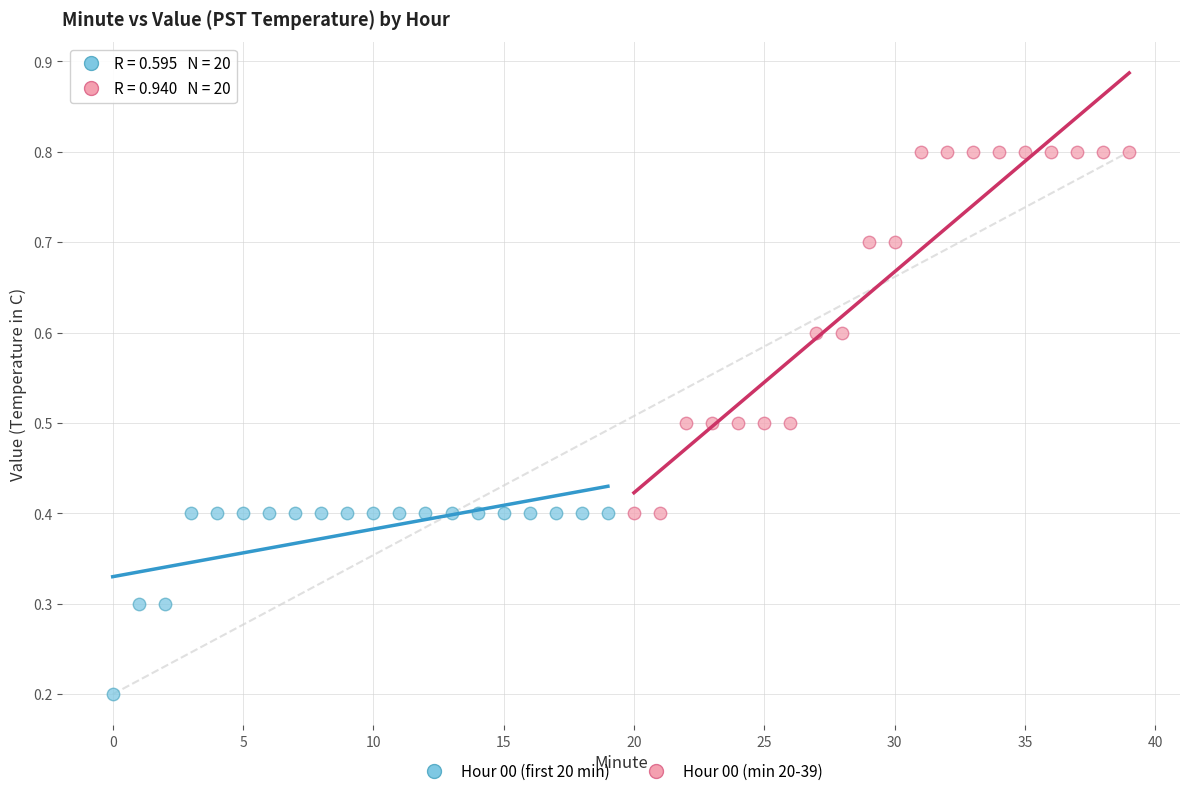

Which series contains the lowest Y value?

Hour 00 (first 20 min)